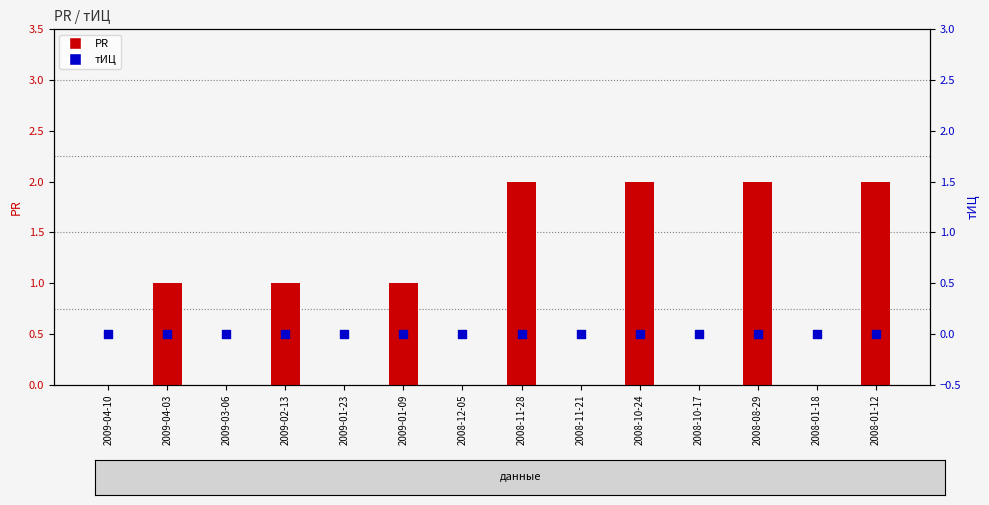

At which category is the sum across all series the highest?

2008-11-28